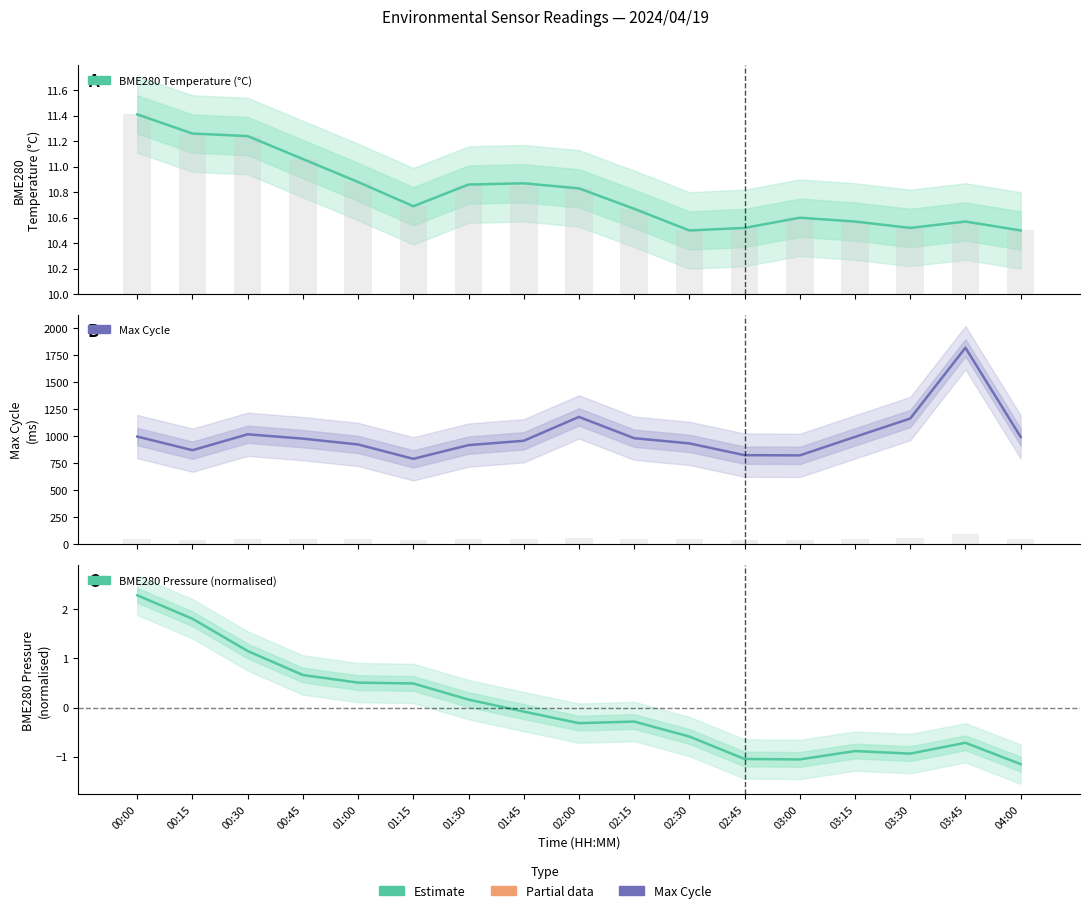

What value does the BME280 Pressure (normalised) series have at 00:45?

0.7